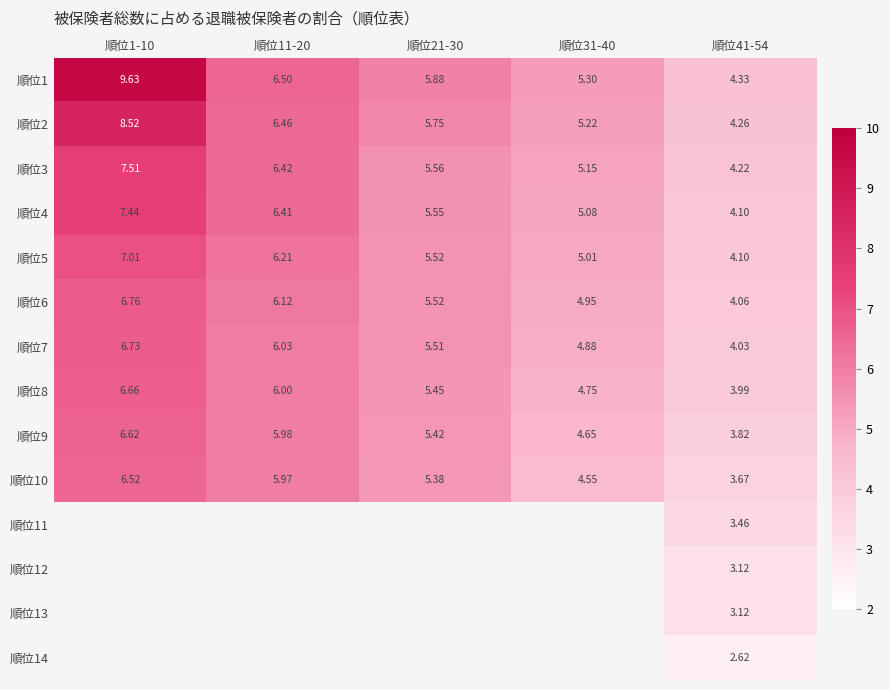

Rank the categories by 順位2 value from highest to lowest.

順位1-10, 順位11-20, 順位21-30, 順位31-40, 順位41-54